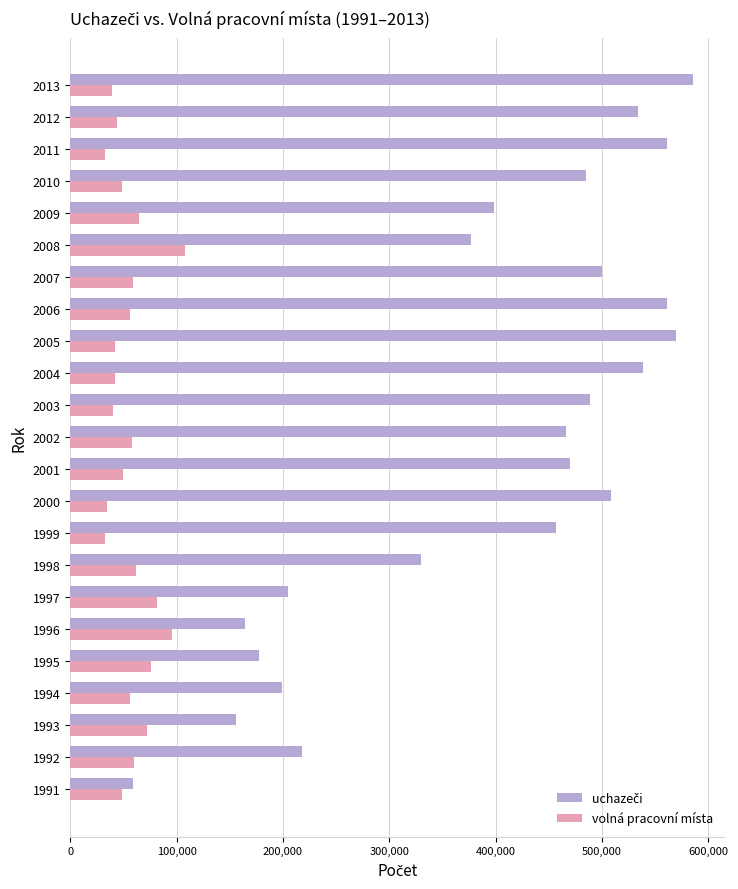

What is the difference between the highest and lowest values at 1998?

267740